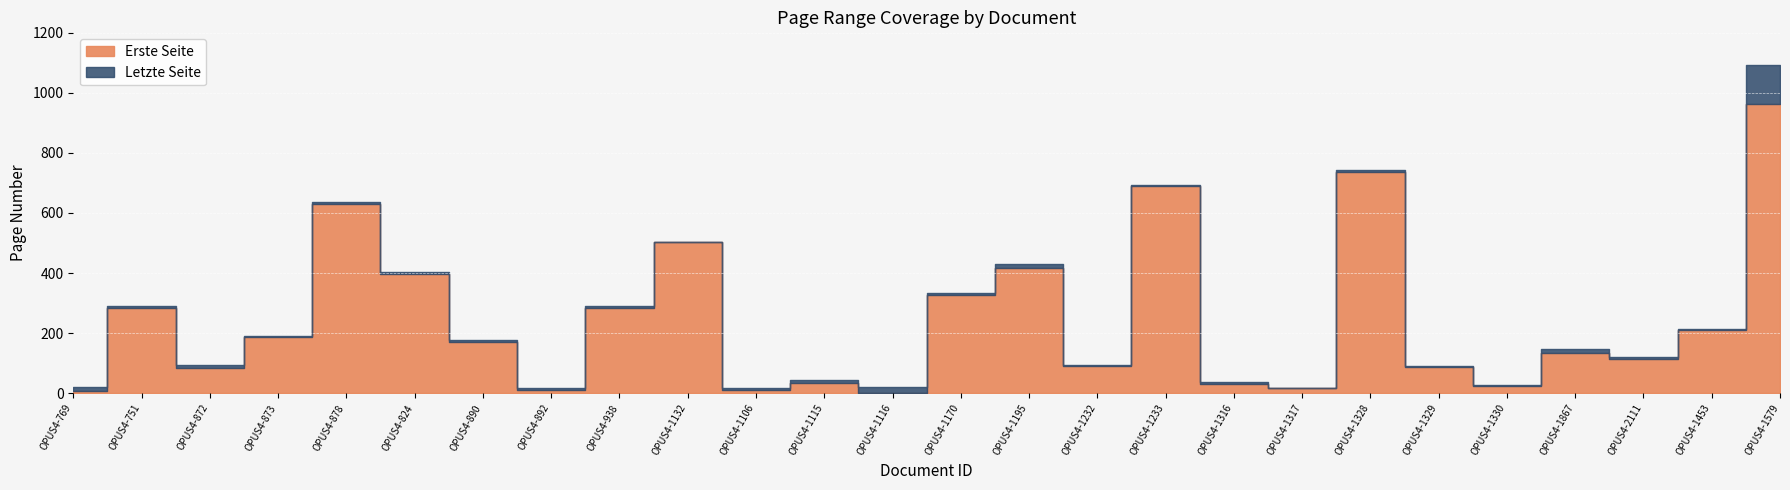

Rank the series by their maximum value, from lowest to highest.

Erste Seite, Letzte Seite